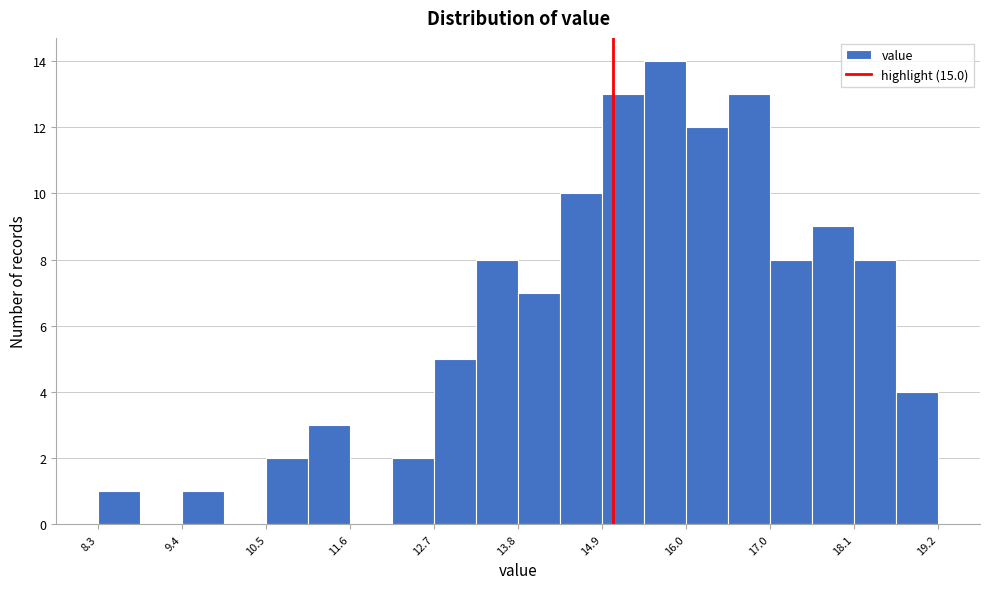

Read against the x-axis, roughly where is the centre of the tallest bar?

15.6